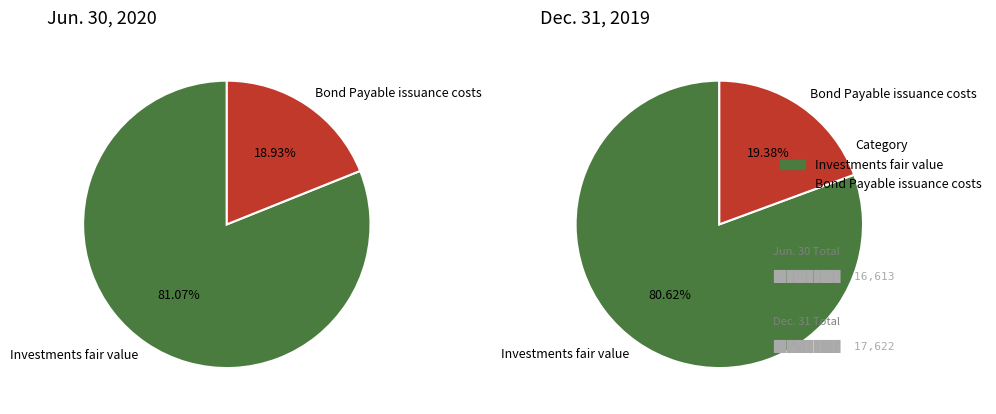

True or false: Investments fair value accounts for 81% of the total.

True